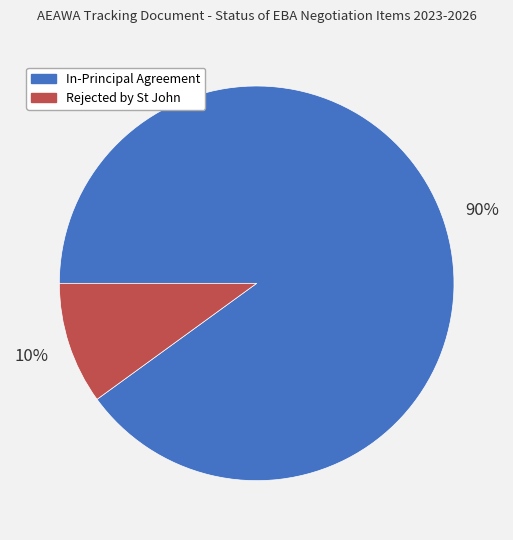

To the nearest percent, what percentage of the pie is In-Principal Agreement?

90%